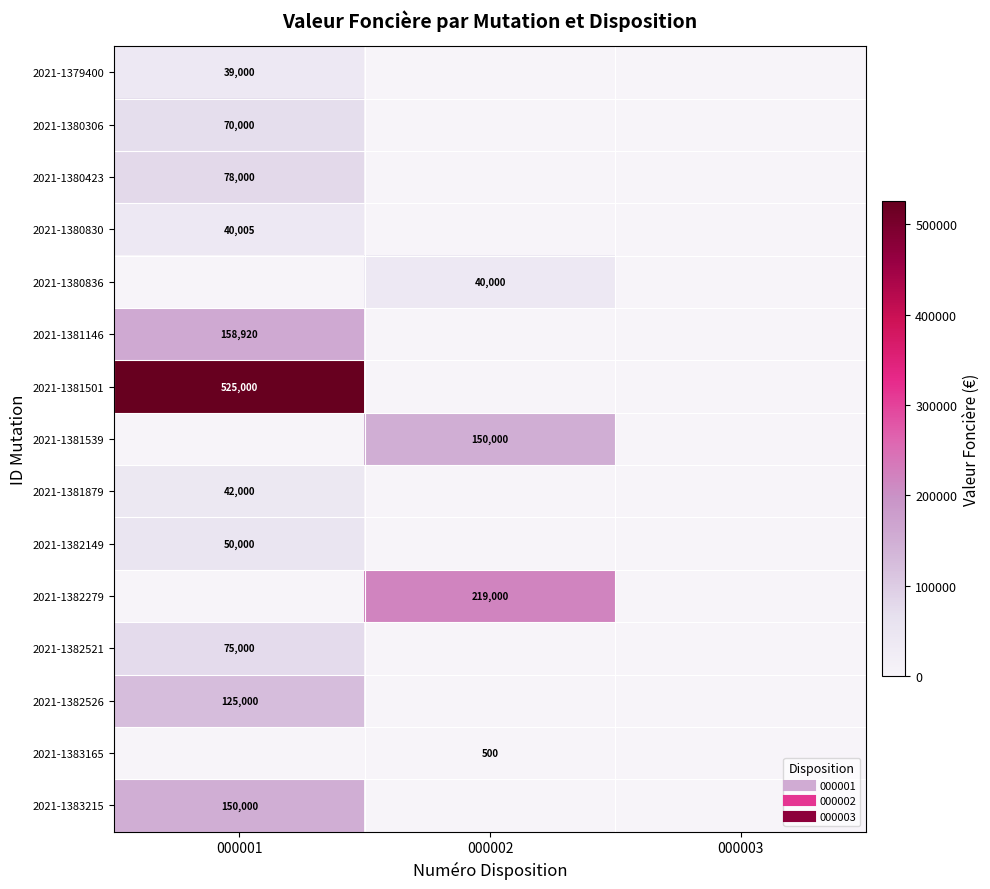

The 2021-1380423 series shows -31067 at 000002. True or false?

False